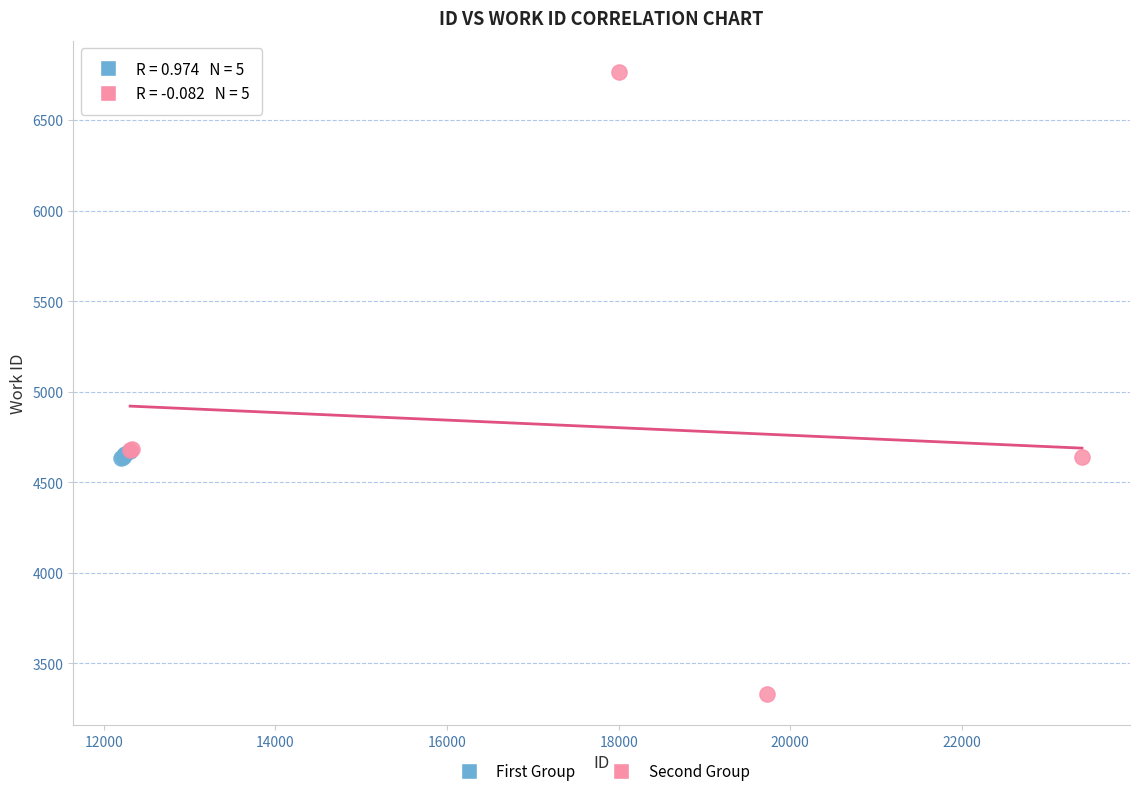

Which series contains the highest Y value?

Second Group